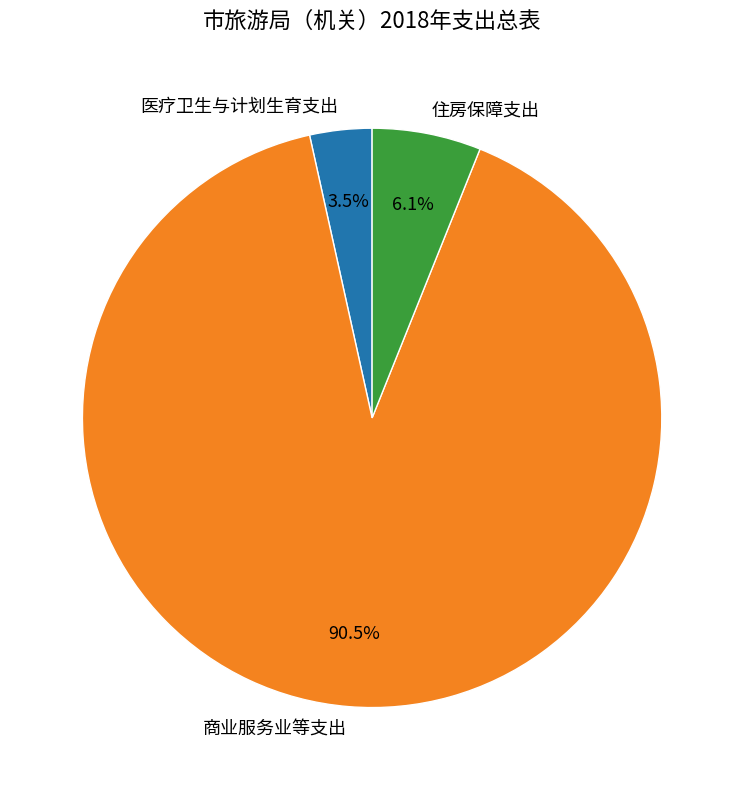

What is the smallest slice in the pie chart?

医疗卫生与计划生育支出